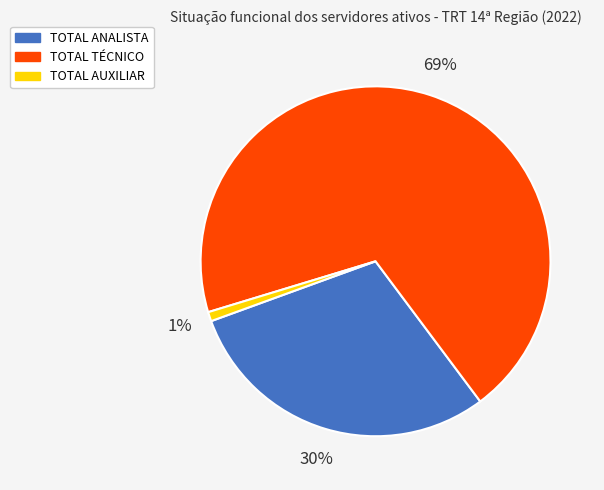

Is the sum of TOTAL TÉCNICO and TOTAL AUXILIAR greater than half?

Yes